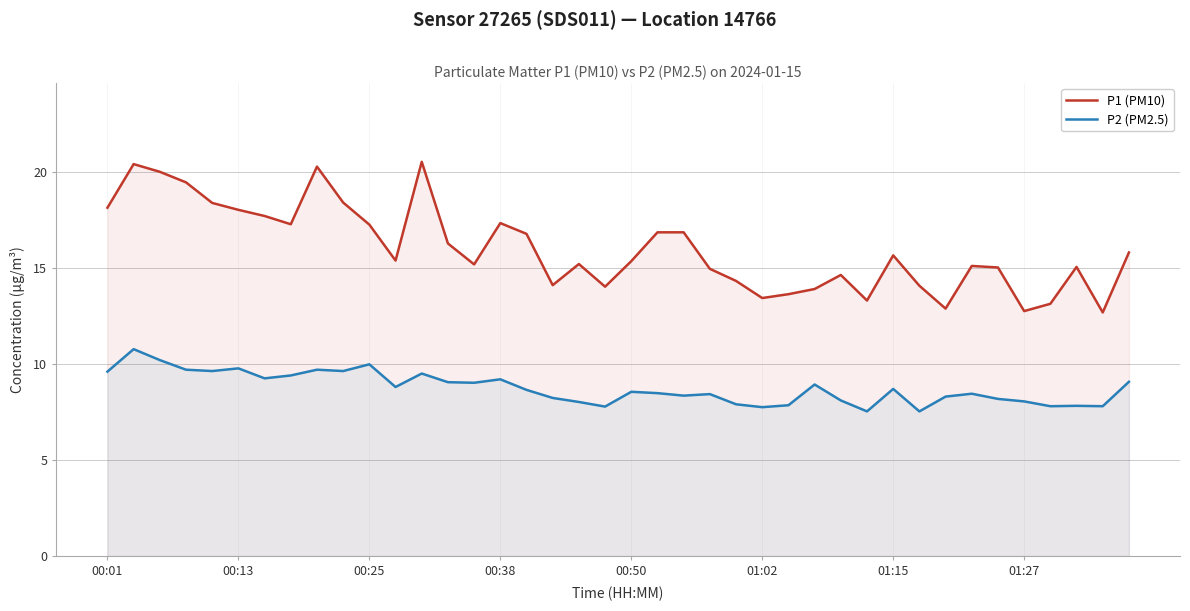

True or false: P2 (PM2.5) and P1 (PM10) cross at least once.

False